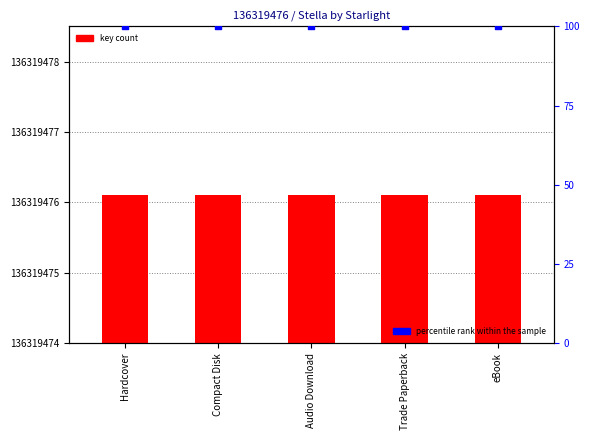

Is the value of key count at Hardcover greater than the value of percentile rank within the sample at eBook?

No